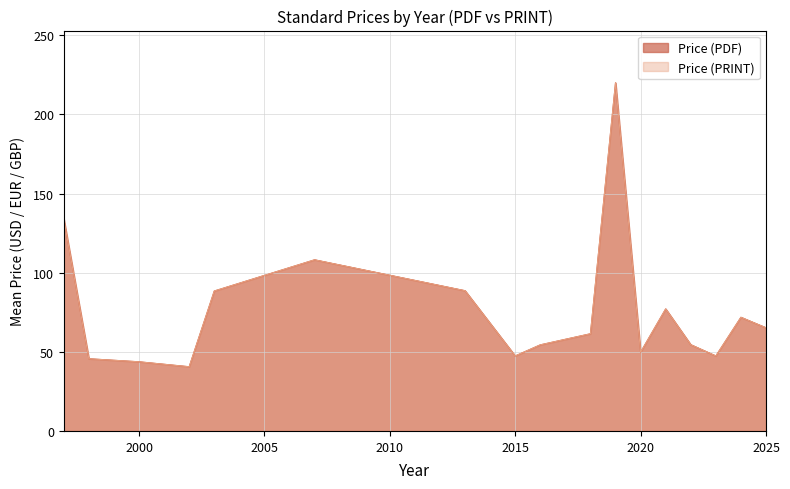

What is the average value of the Price (PRINT) series?

76.3